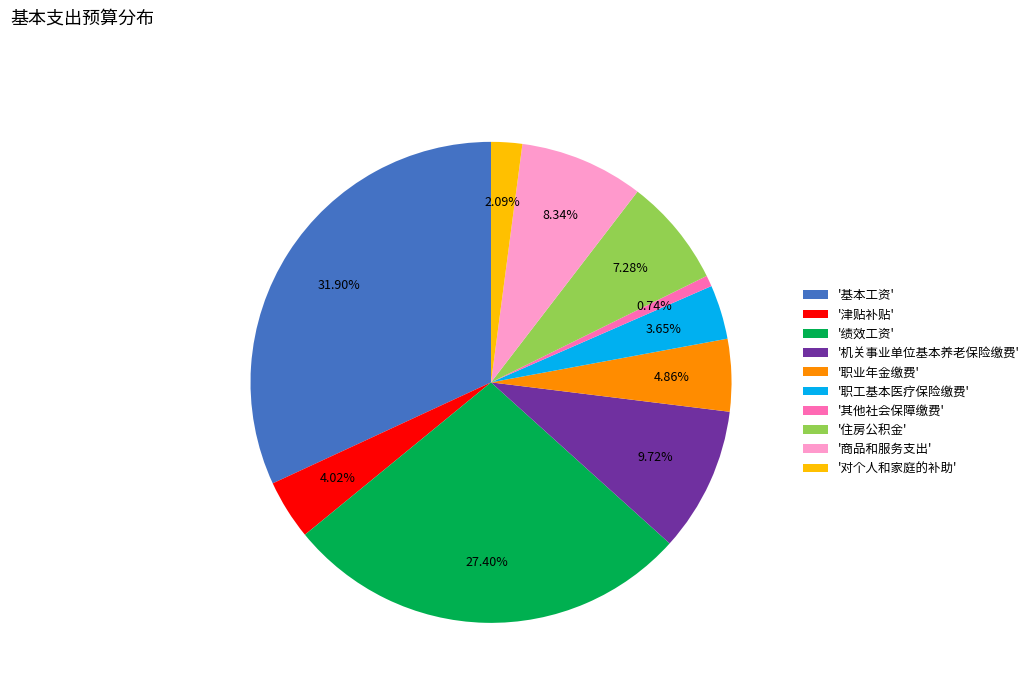

Which category has the biggest portion of the pie?

'基本工资'